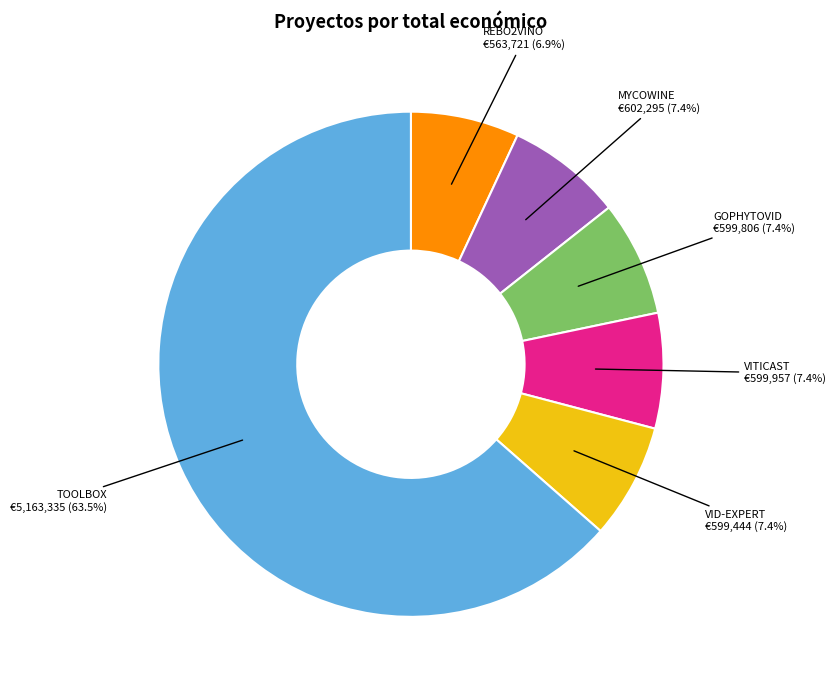

To the nearest percent, what is the average slice percentage?

17%